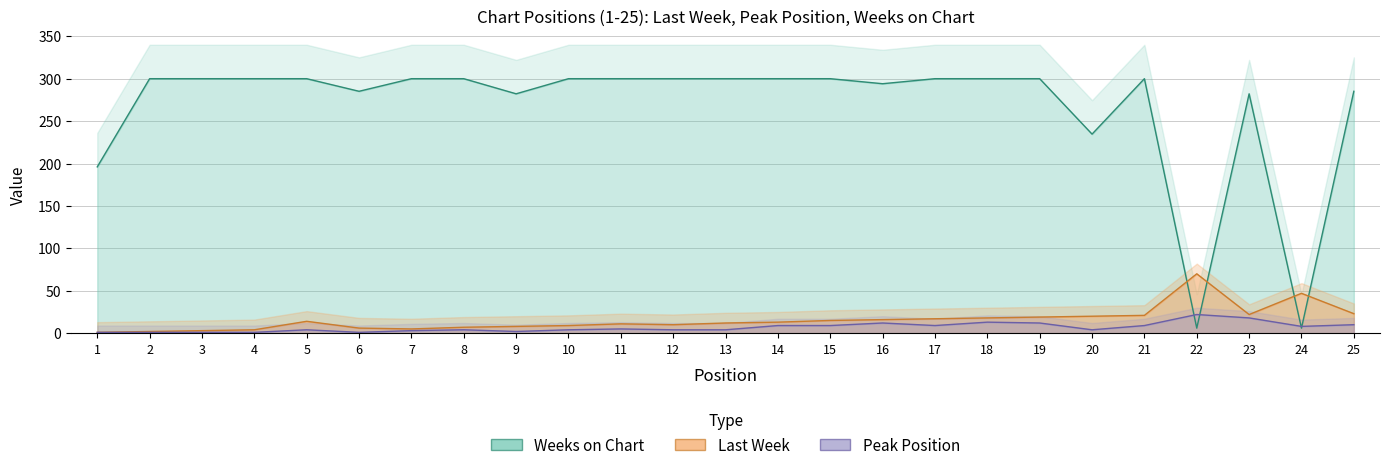

Which series has the largest total across all categories?

Weeks on Chart